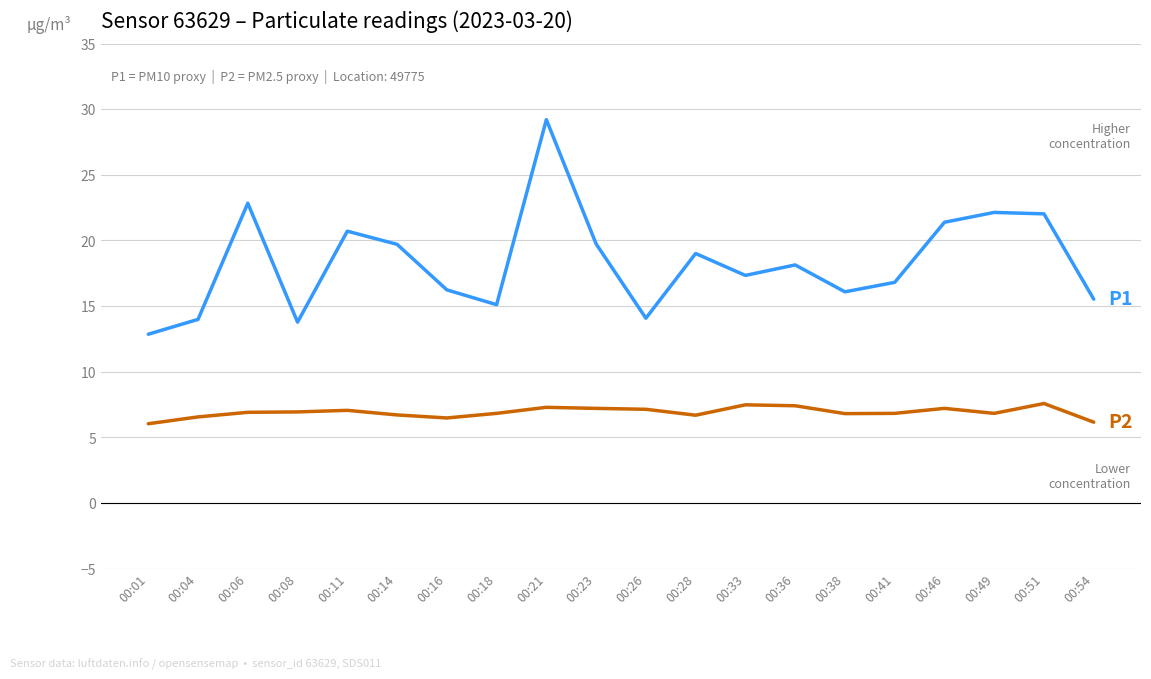

What is the total value across all series at 00:21?

36.5